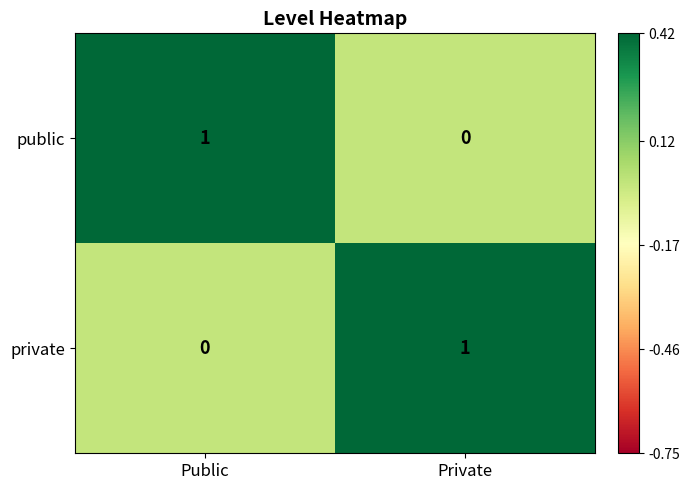

The public series shows -1 at Private. True or false?

False